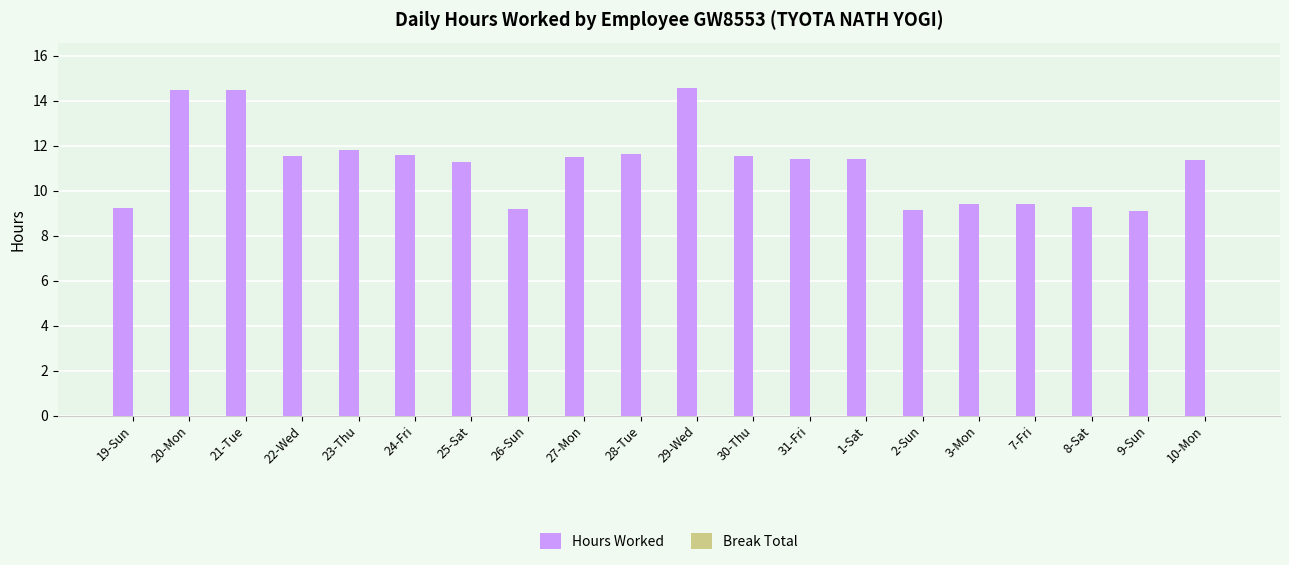

At which label does the data first exceed 11?

20-Mon